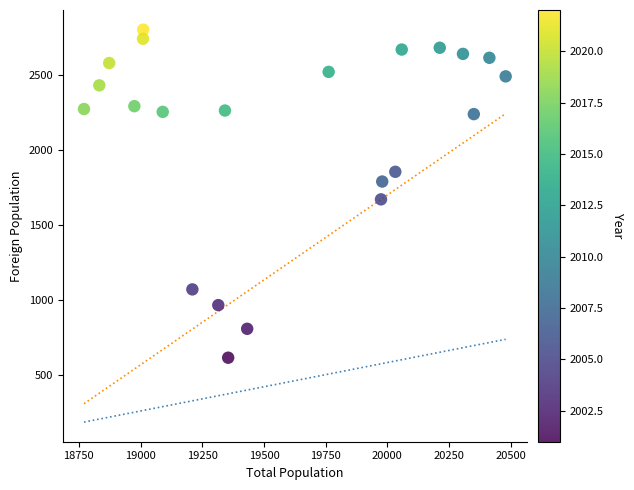

What Y value in the scatter plot is closest to 1709?

1671